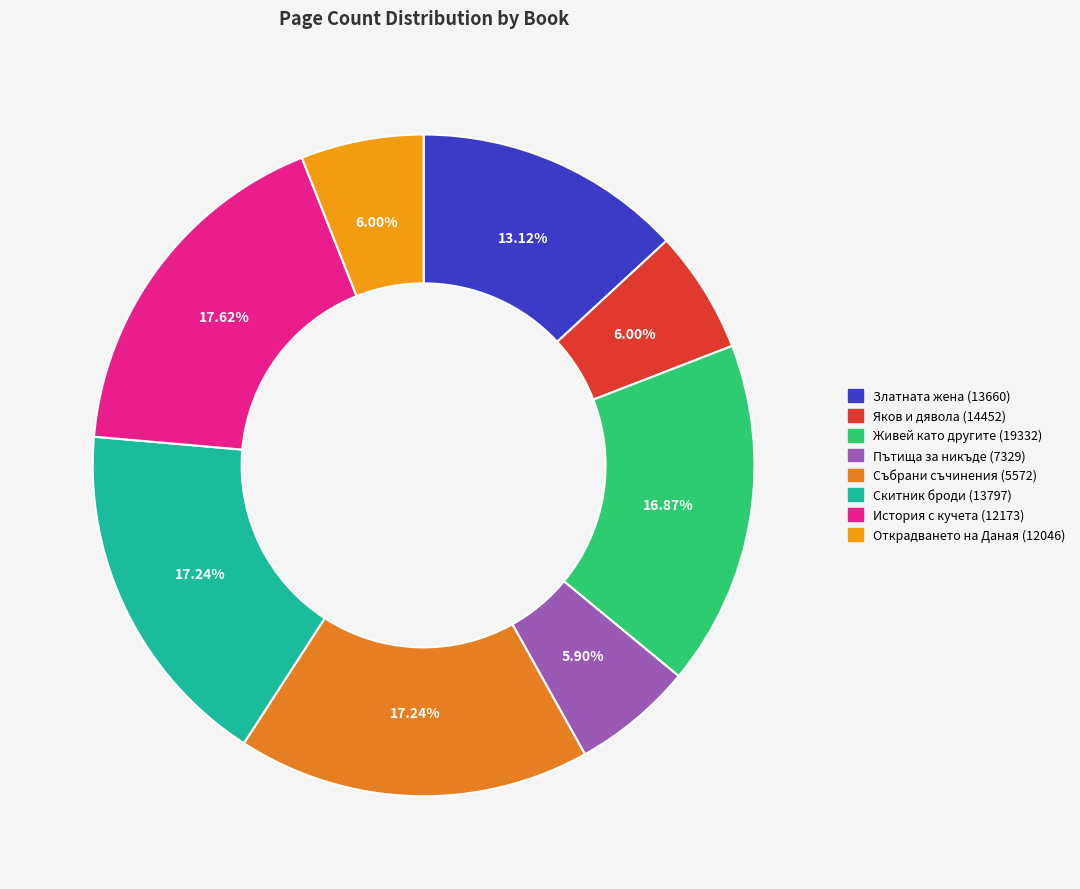

Which category has the biggest portion of the pie?

История с кучета (12173)